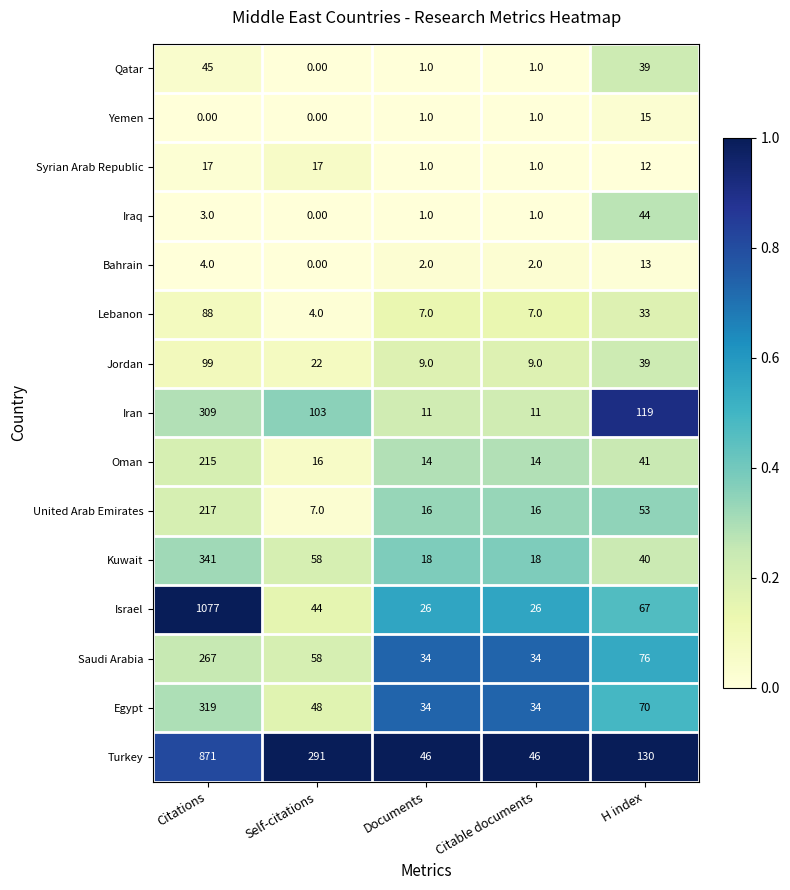

What is the difference between the maximum and minimum values in the Lebanon series?

84